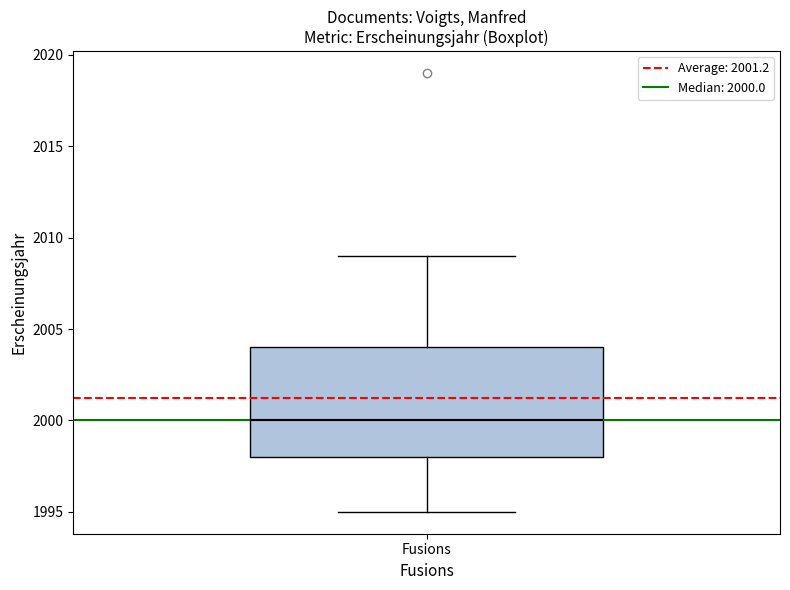

Transcribe this box plot: give where the median line is, the range the box spans, and where the two whiskers end, as read against the y-axis. The values are not printed on the chart, so give them approximately, as read against the axis.

median 2000, box 1998 to 2004, whiskers 1995 to 2009